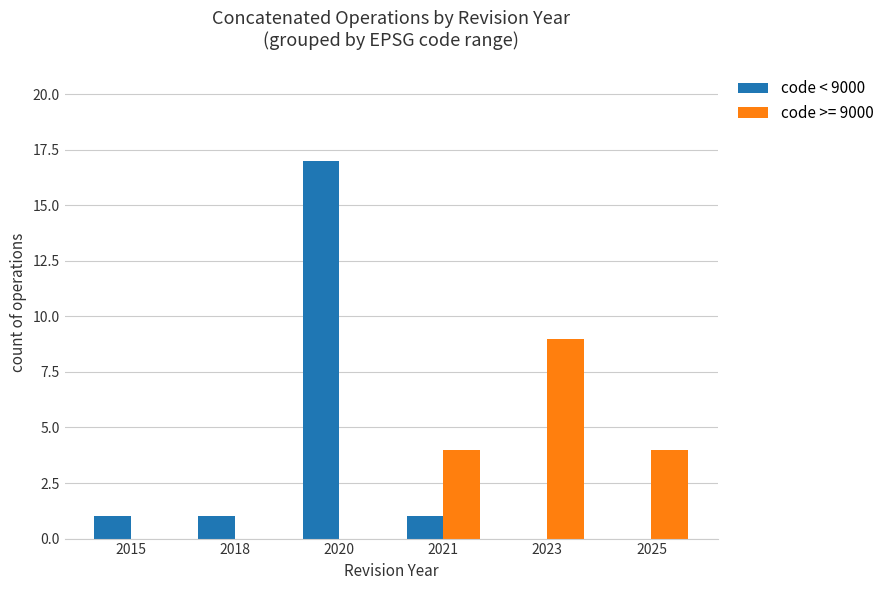

Reading right to left, what are all the values shown in this chart?

code < 9000: 0	0	1	17	1	1
code >= 9000: 4	9	4	0	0	0